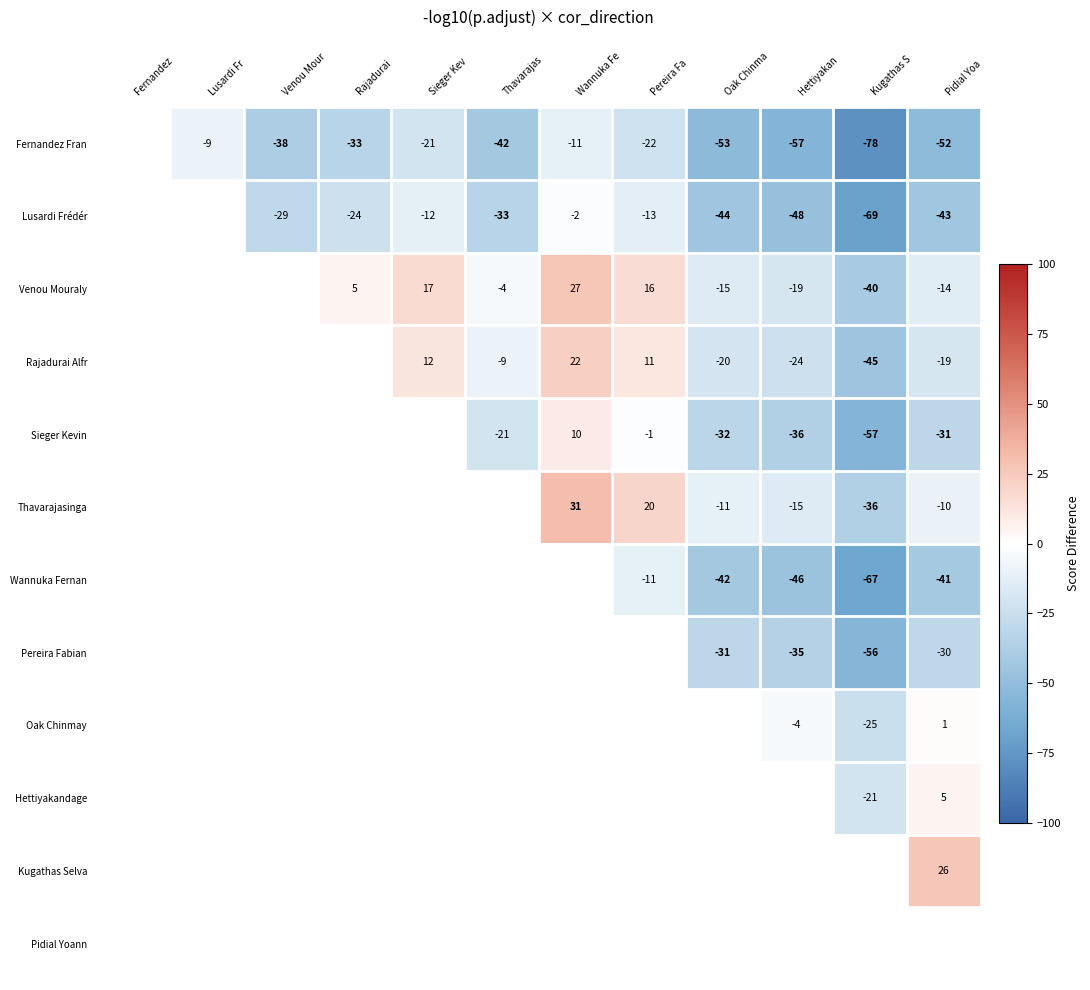

Is it true that Rajadurai Alfr equals 21 at Sieger Kev?

False